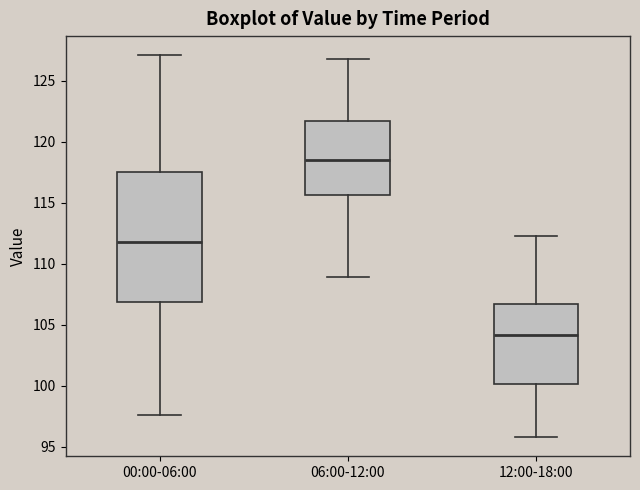

Reading left to right, transcribe this box plot: for each box, give where its median line is, the range the box spans, and where its two whiskers end, as read against the y-axis. The values are not printed on the chart, so give them approximately, as read against the axis.

00:00-06:00: median 112.0, box 107.0 to 117.5, whiskers 97.5 to 127.0
06:00-12:00: median 118.5, box 115.5 to 121.5, whiskers 109.0 to 127.0
12:00-18:00: median 104.0, box 100.0 to 107.0, whiskers 96.0 to 112.5